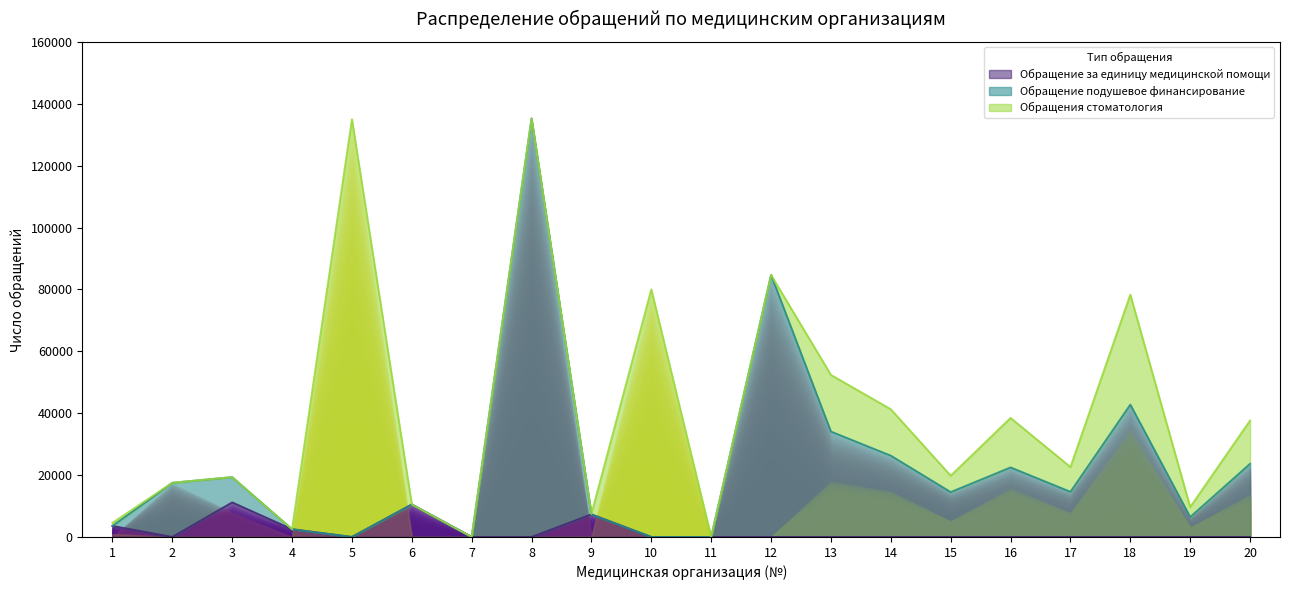

At which category does Обращение за единицу медицинской помощи reach its first local peak?

3